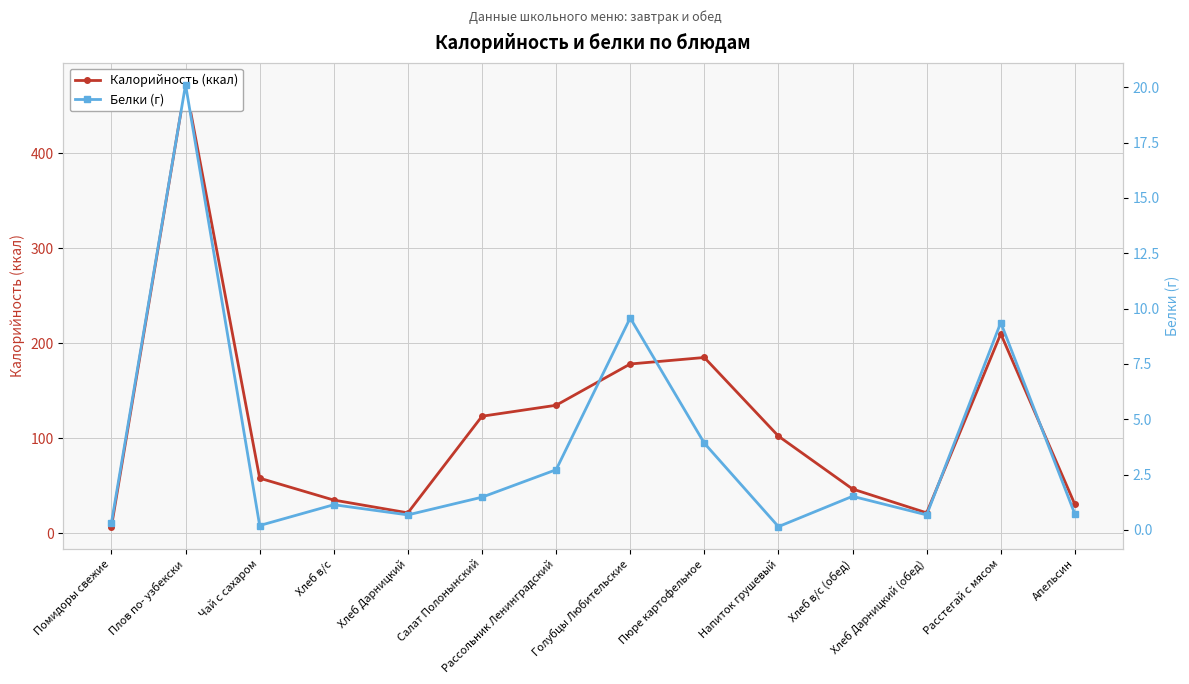

Which category has the highest value across all series?

Плов по- узбекски